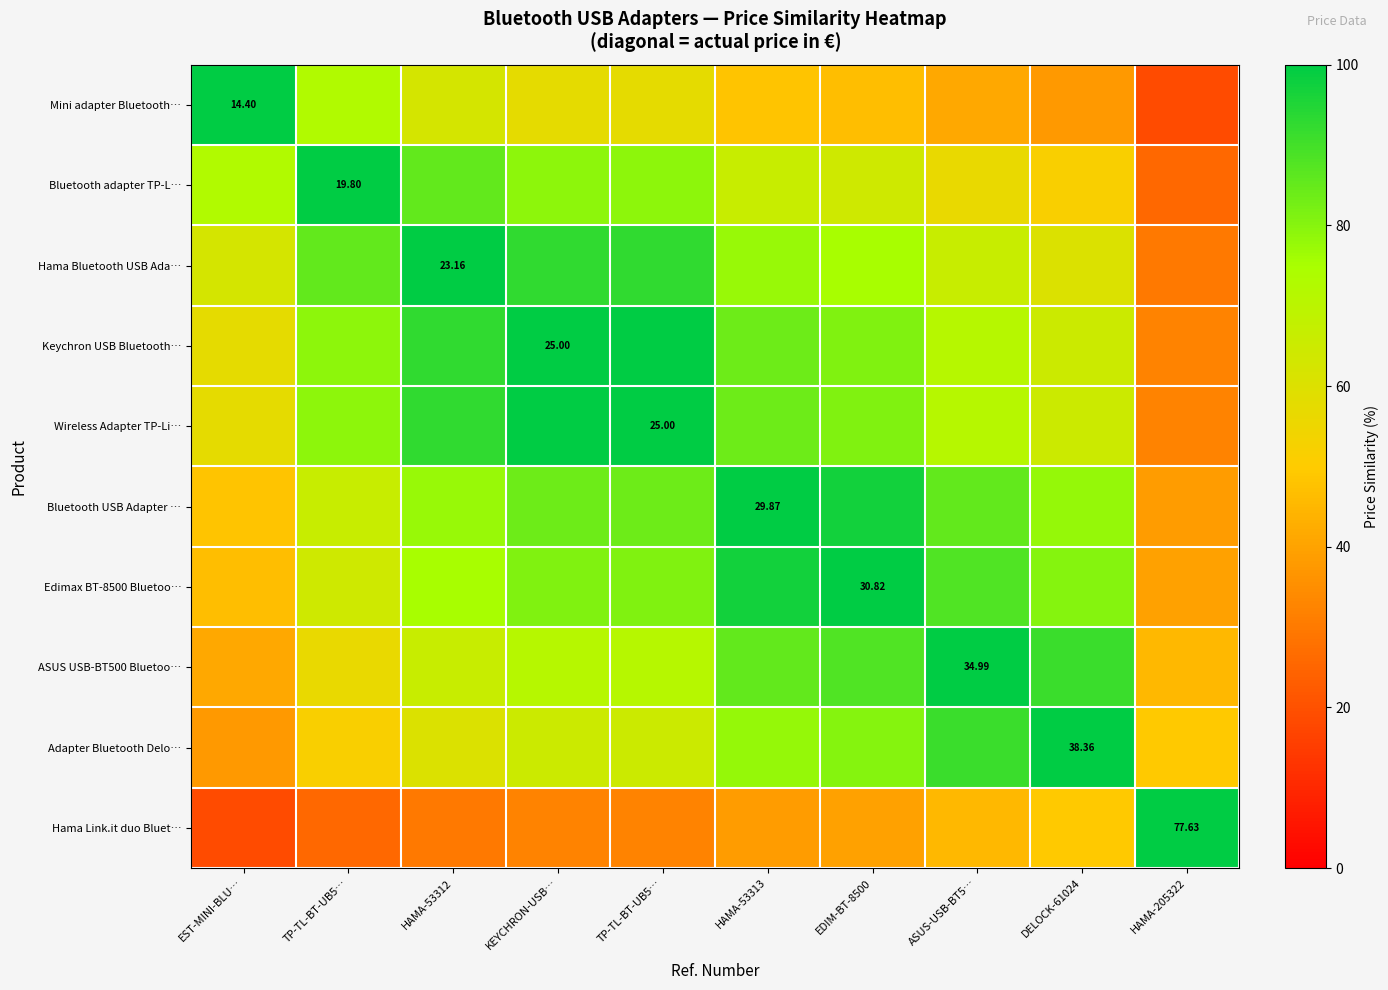

Where does the Keychron USB Bluetooth… series first go above 81?

HAMA-53312